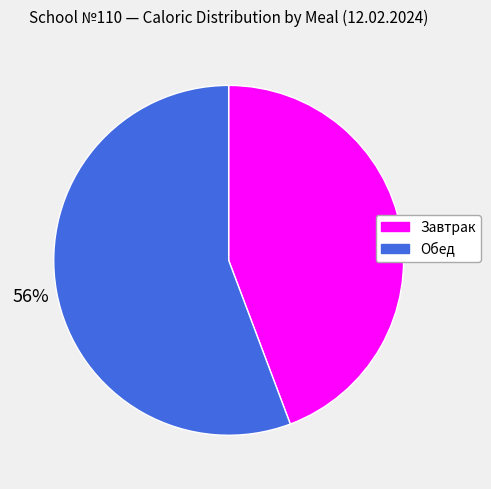

Which slice is the largest?

Обед